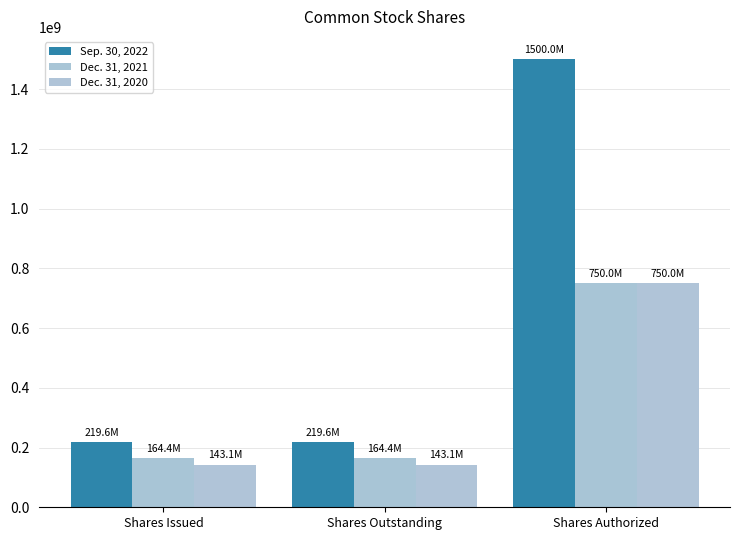

Rank the series by their maximum value, from highest to lowest.

Sep. 30, 2022, Dec. 31, 2021, Dec. 31, 2020